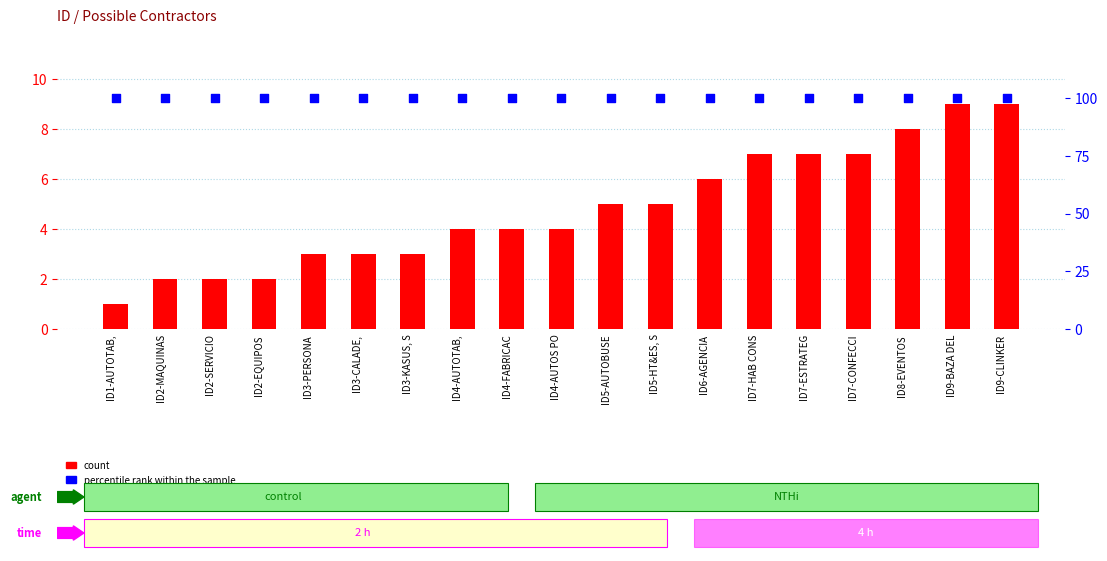

What is the total value across all series at ID2-EQUIPOS ?

102